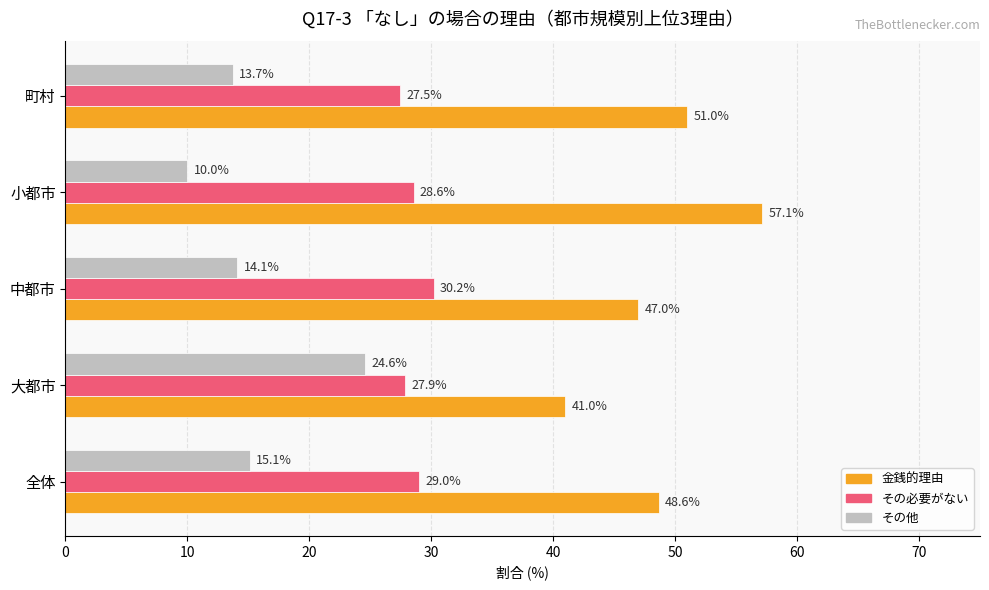

True or false: 金銭的理由 has a value of 65.2 at 大都市.

False